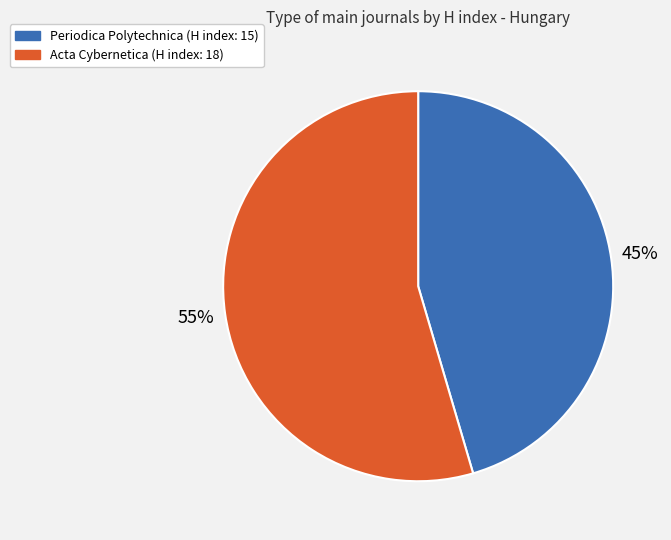

Is there a majority slice in this chart?

Yes